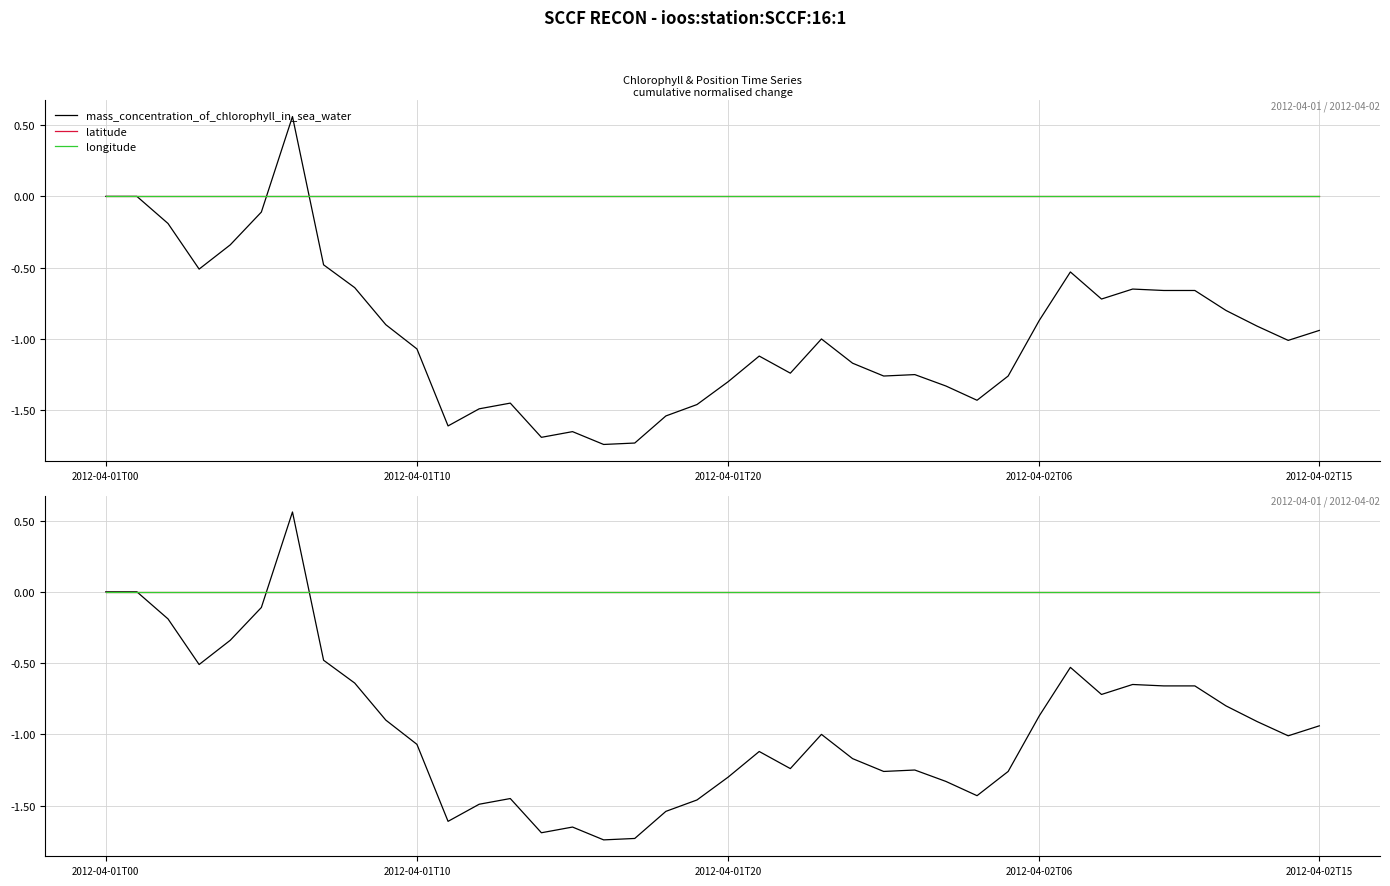

At how many categories does at least one series exceed 0?

1